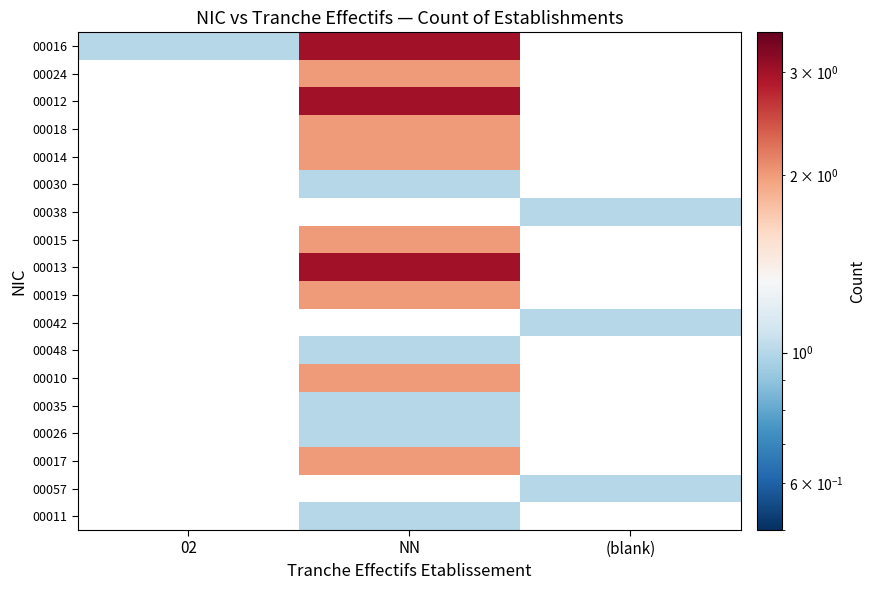

How many distinct data groups are displayed?

18